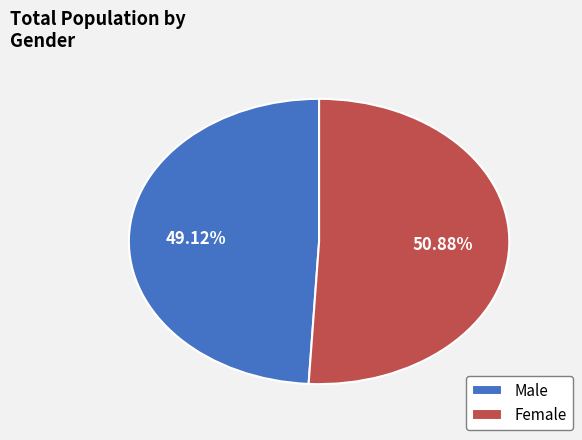

To the nearest percent, what is the difference between the largest and smallest slice percentages?

2%